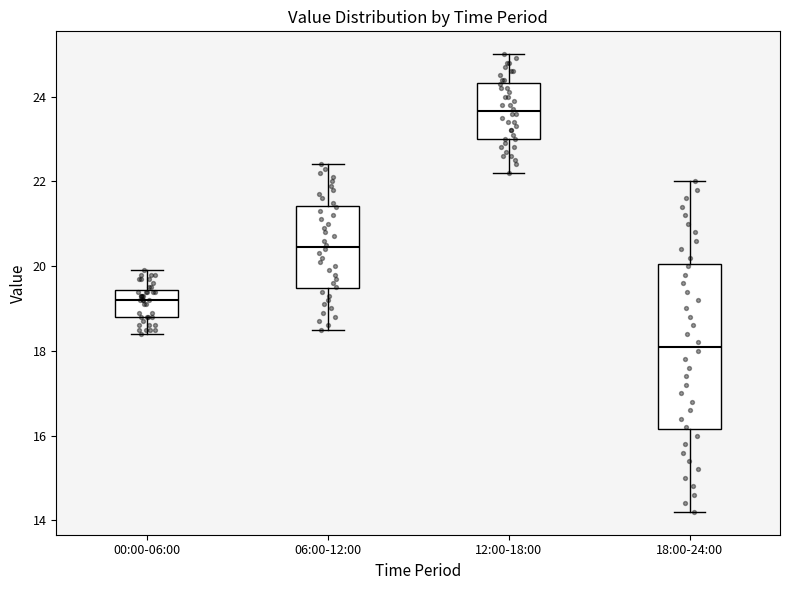

Which box has the lowest median line?

18:00-24:00